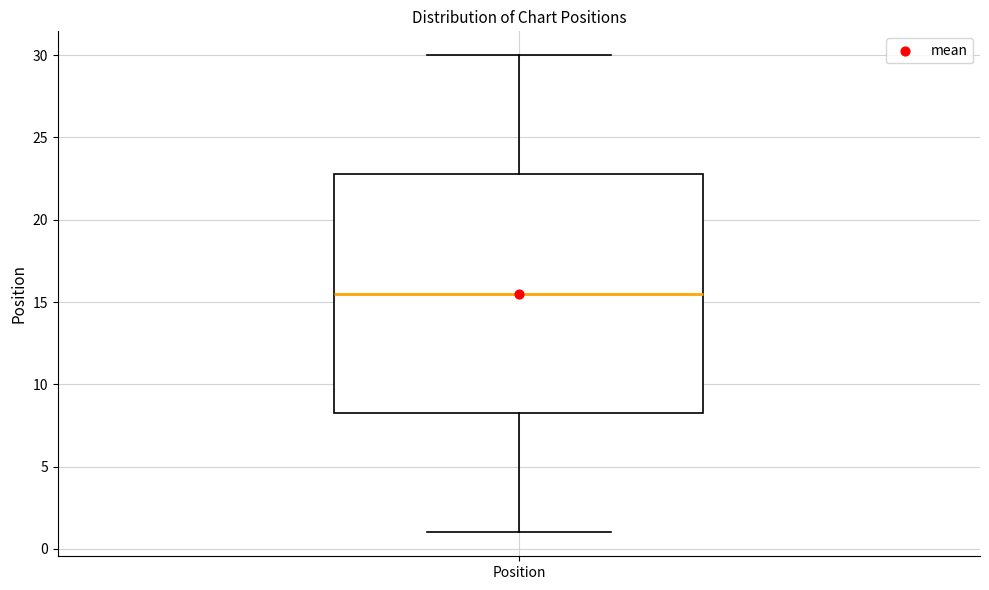

Transcribe this box plot: give where the median line is, the range the box spans, and where the two whiskers end, as read against the y-axis. The values are not printed on the chart, so give them approximately, as read against the axis.

median 15.5, box 8.5 to 23.0, whiskers 1.0 to 30.0